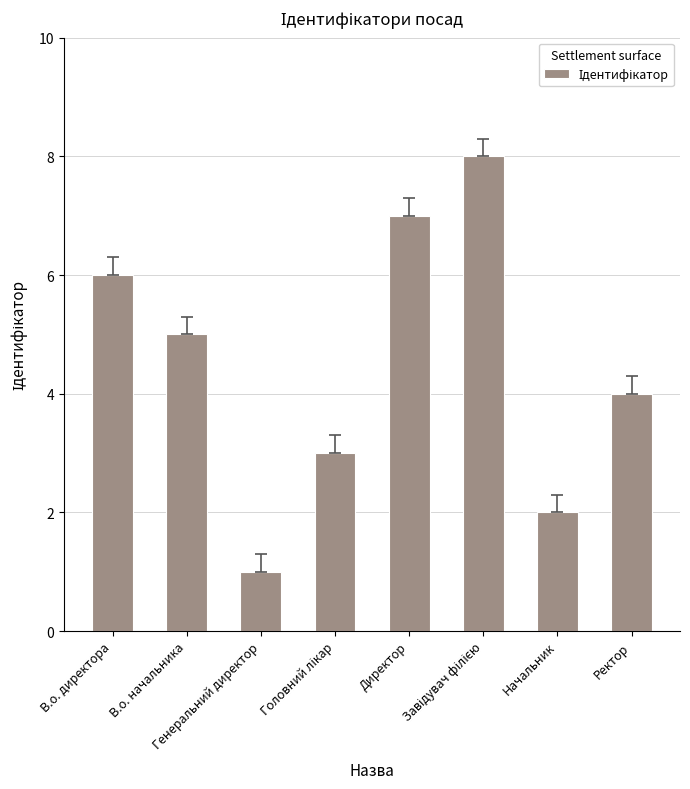

What is the difference between the second highest and minimum values?

6